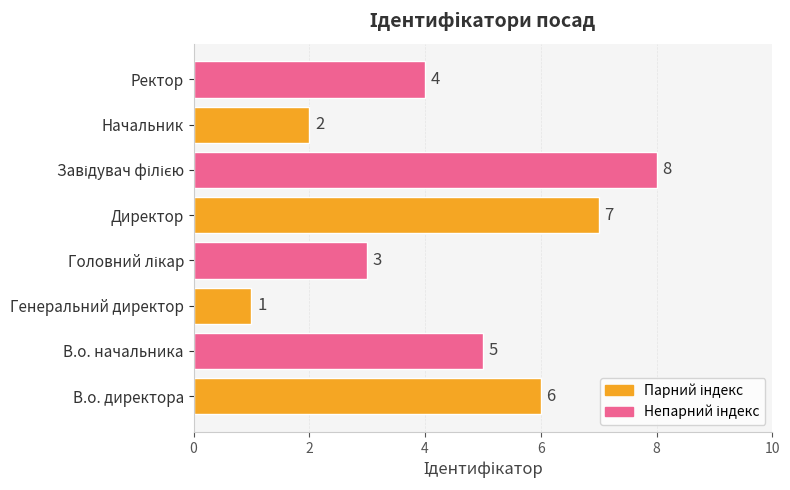

What is the sum of the values at Директор and В.о. начальника?

12